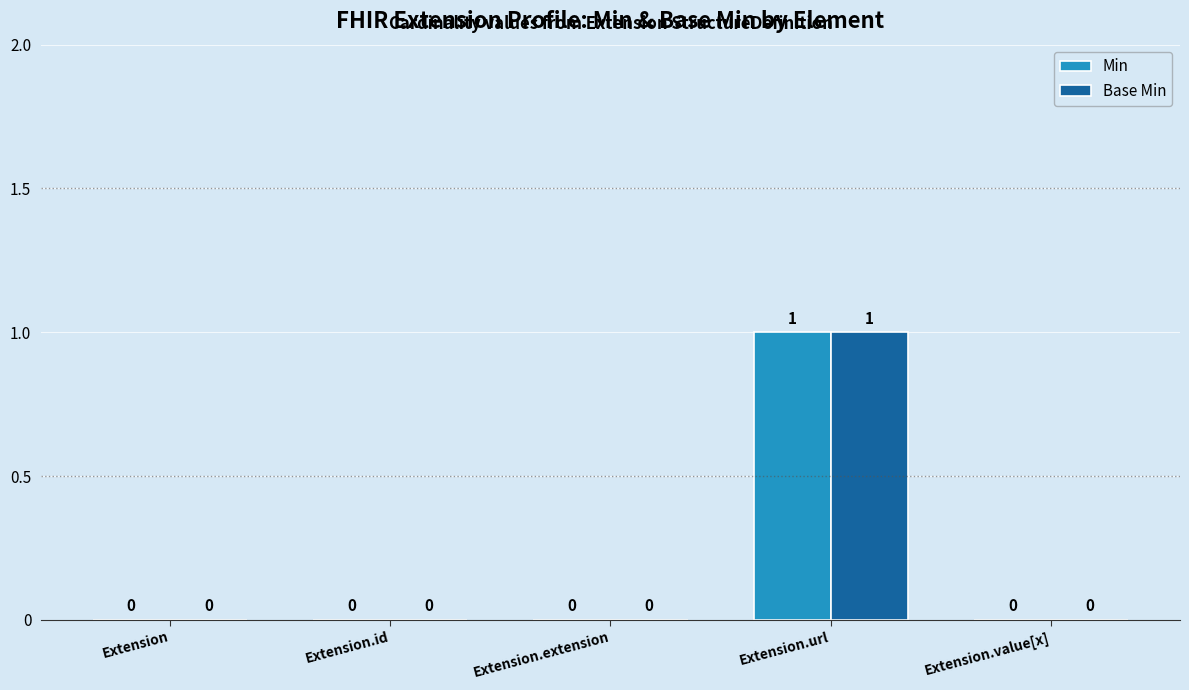

Reading left to right, what are all the values shown in this chart?

Min: Extension=0	Extension.id=0	Extension.extension=0	Extension.url=1	Extension.value[x]=0
Base Min: Extension=0	Extension.id=0	Extension.extension=0	Extension.url=1	Extension.value[x]=0